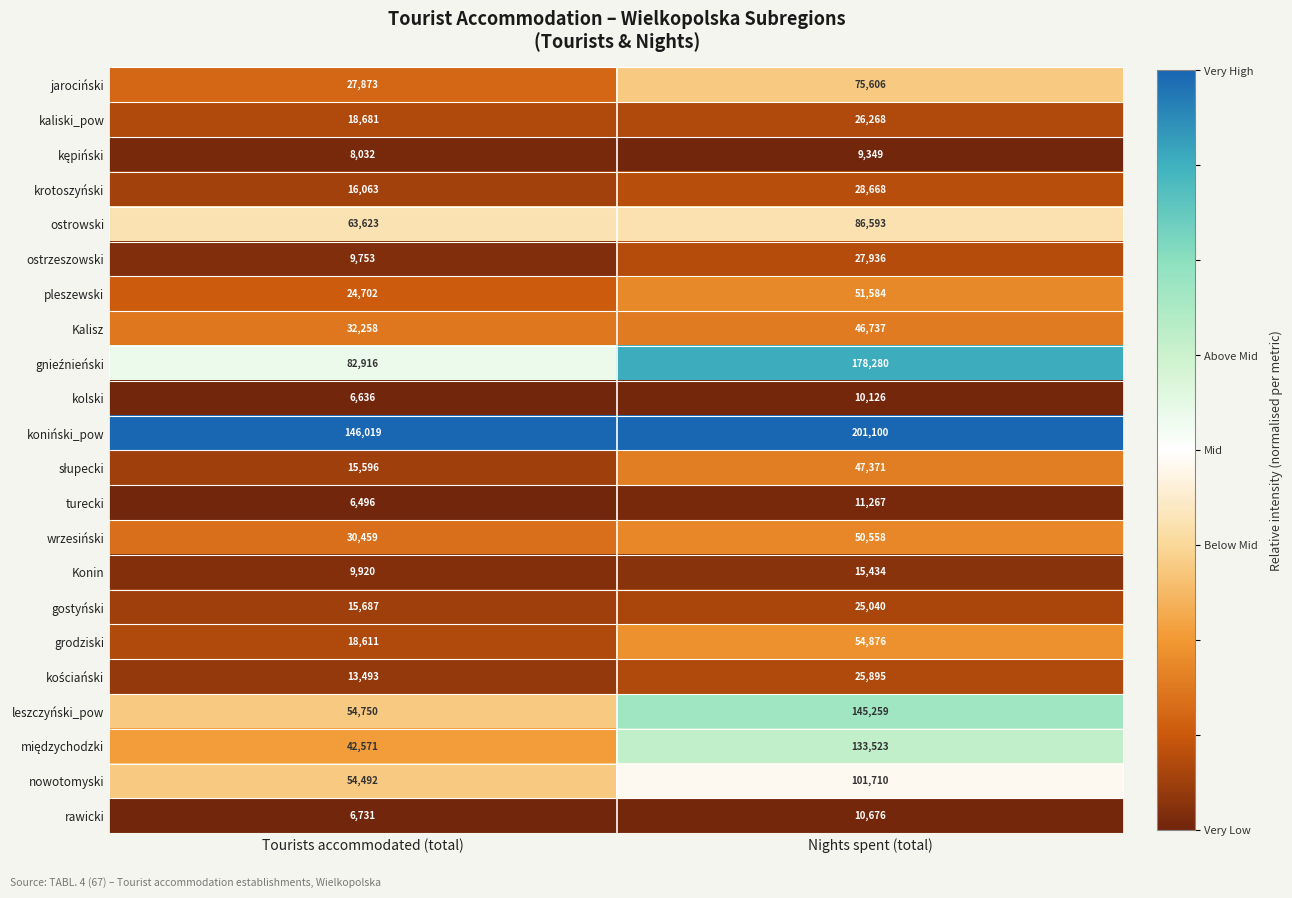

What is the total value across all series at Nights spent (total)?

1363856